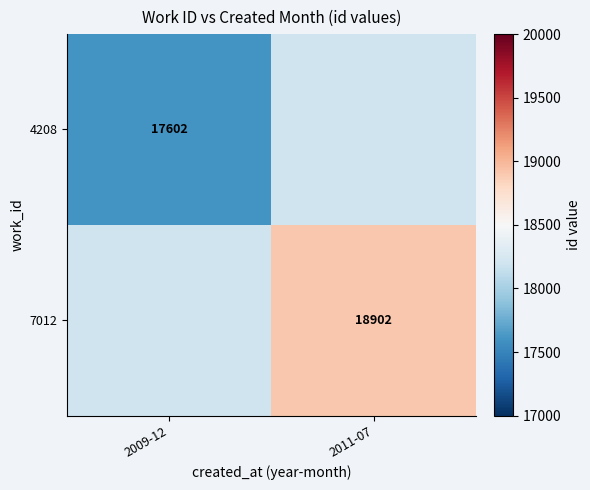

Is the value of 4208 at 2009-12 greater than the value of 7012 at 2011-07?

No